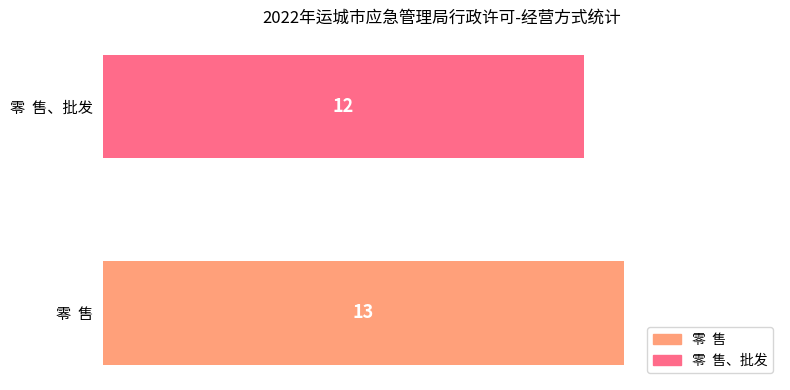

Reading bottom to top, list all the values displayed in this chart.

13	12